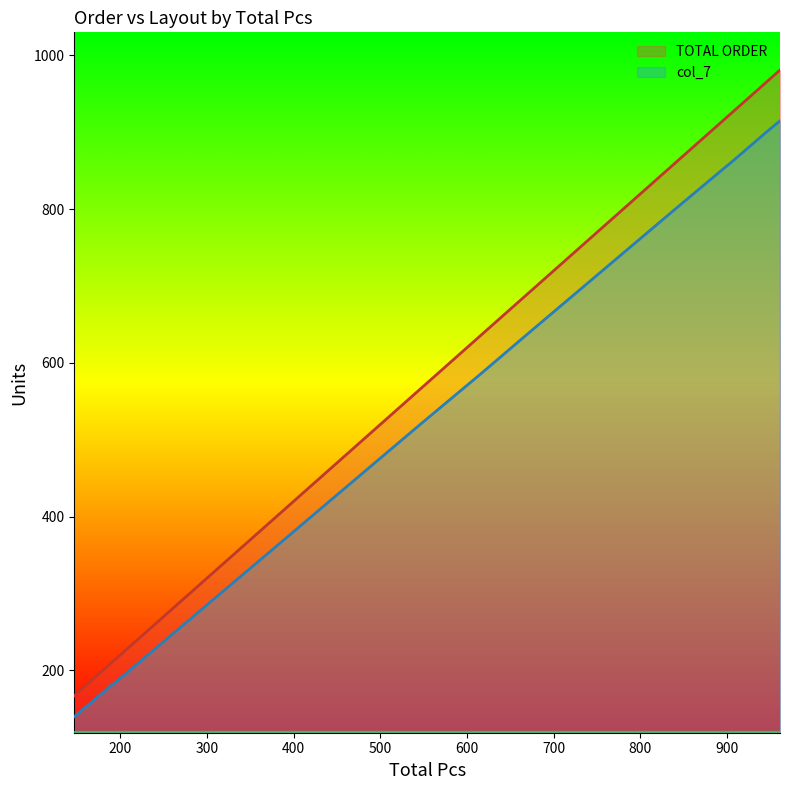

At how many categories does at least one series exceed 332?

11